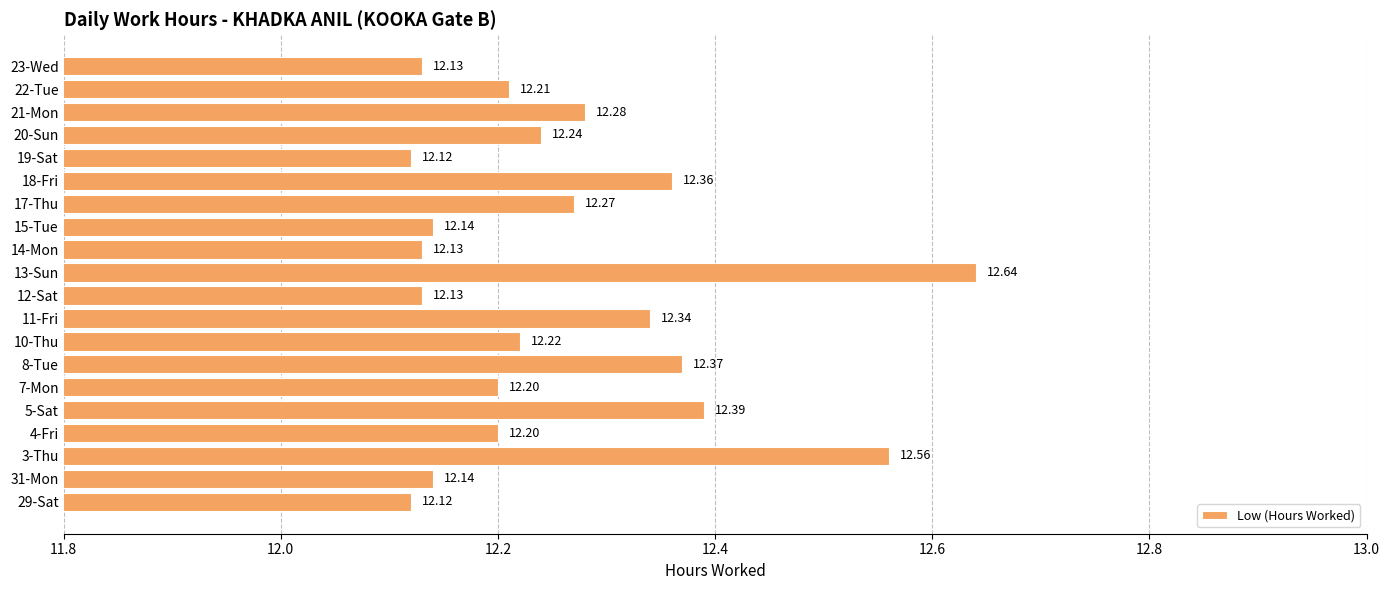

What is the sum of all values?

245.2